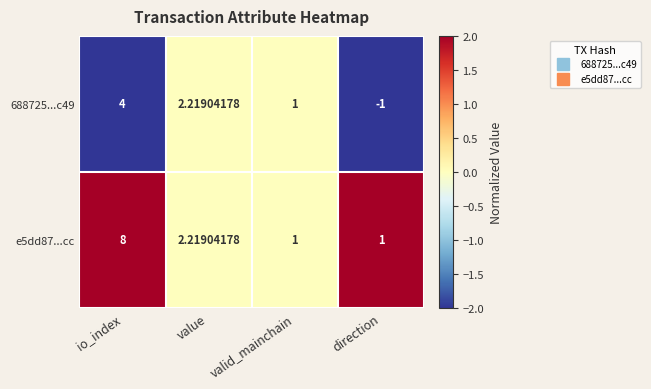

At which category is the sum across all series the highest?

io_index